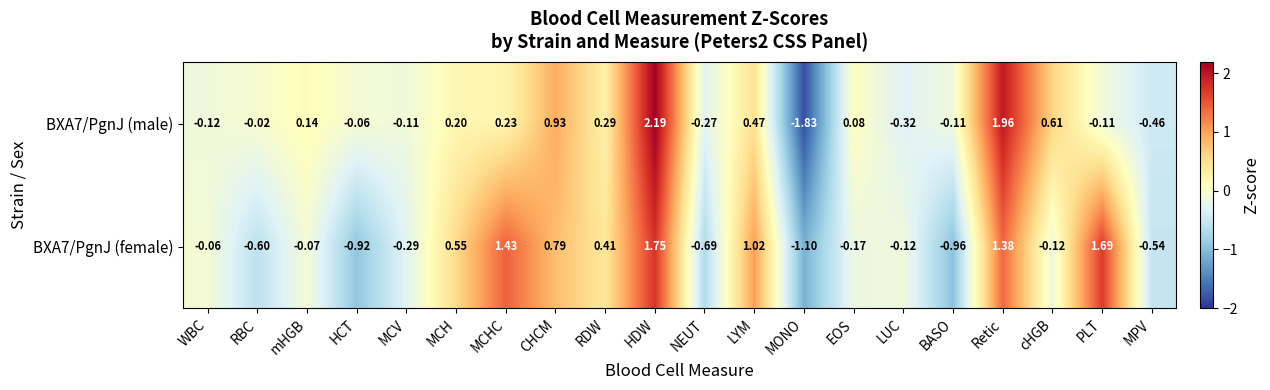

How many data points in BXA7/PgnJ (female) are above 0?

8